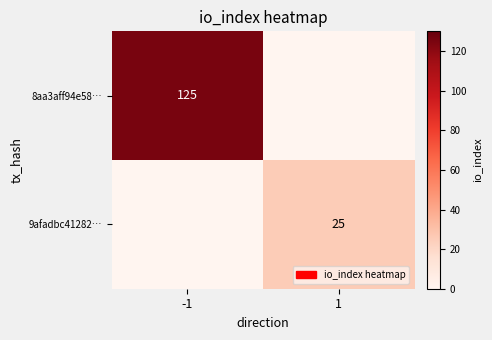

How many categories are shown in the chart?

2